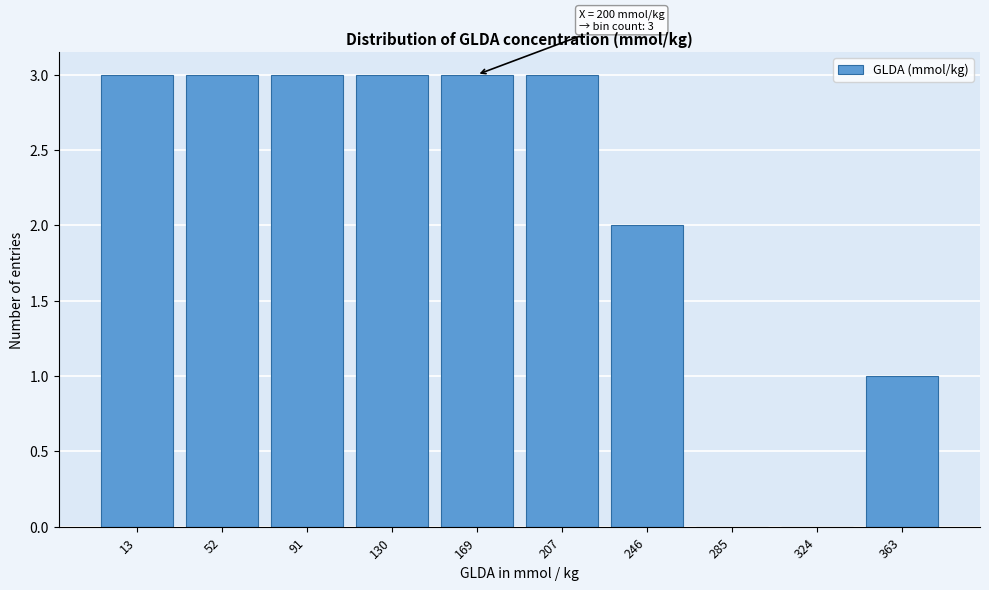

Reading right to left, list all the values displayed in this chart.

363=1	324=0	285=0	246=2	207=3	169=3	130=3	91=3	52=3	13=3